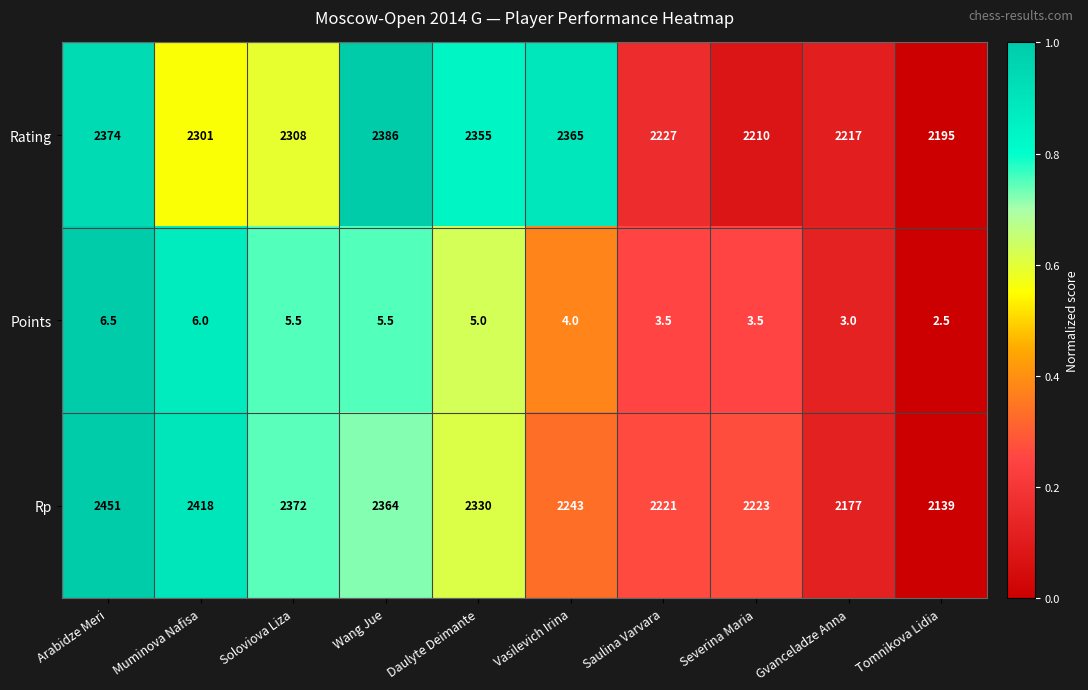

At Severina Maria, list the series in order from smallest to largest.

Points, Rating, Rp